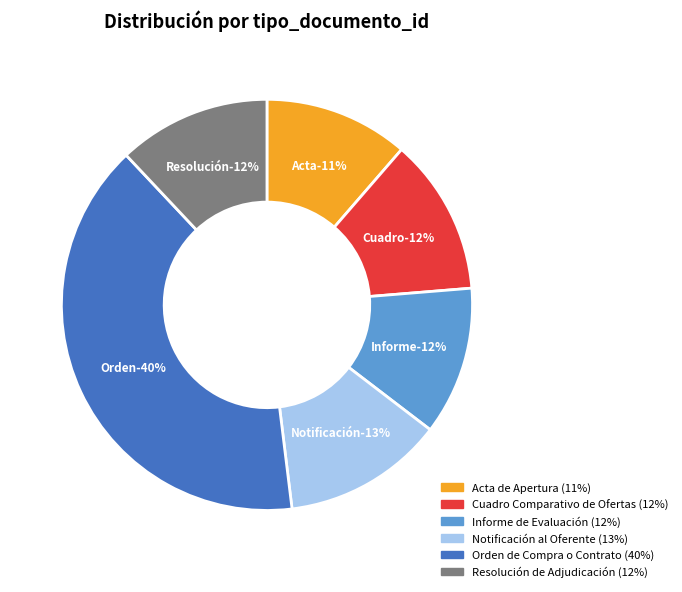

Which slice is the smallest?

Acta de Apertura